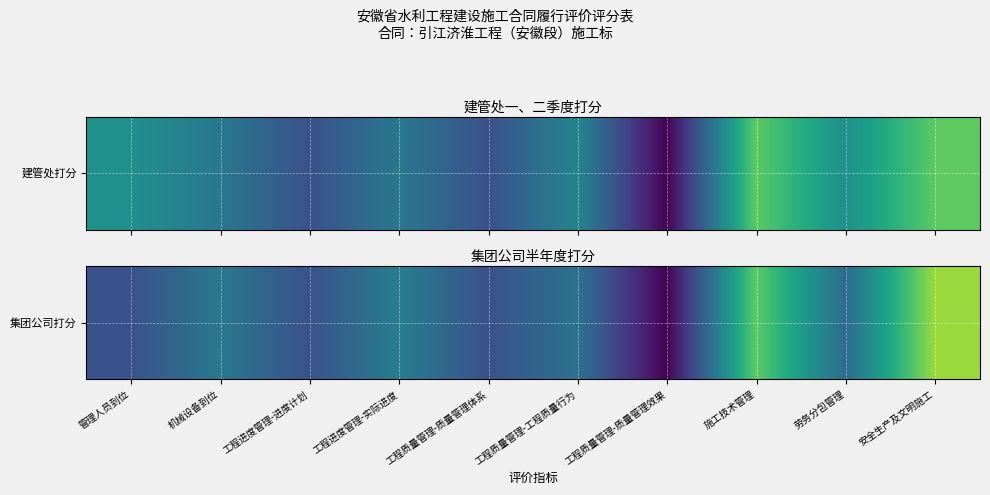

What is the difference between the maximum and minimum values?

17.0